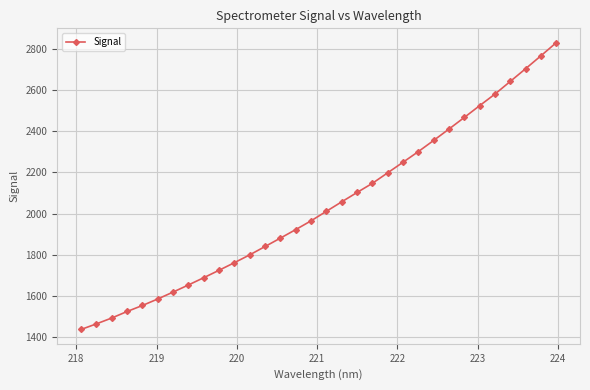

What is the average value?

2039.2